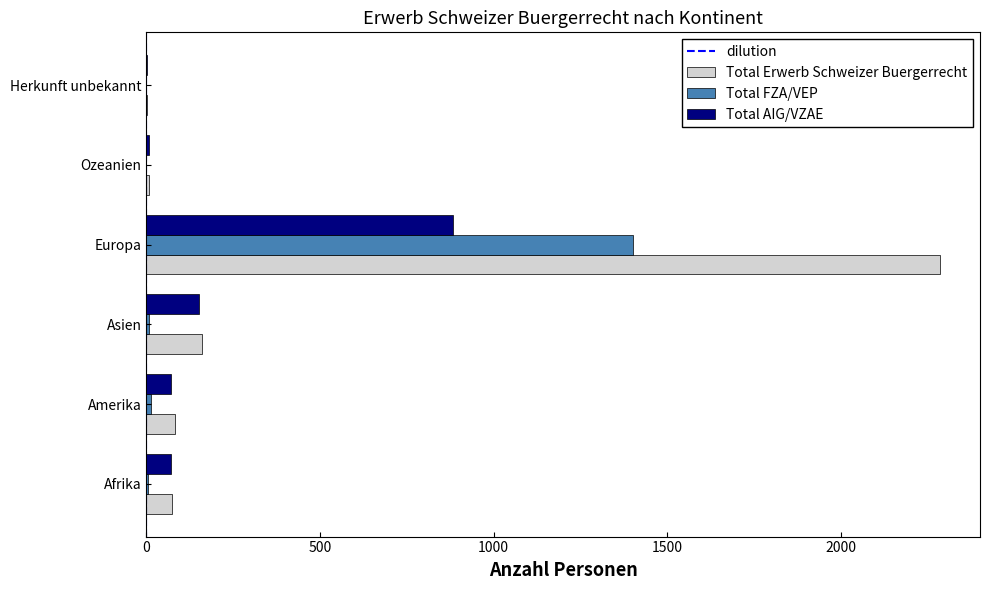

Which series changed the most between Amerika and Europa?

Total Erwerb Schweizer Buergerrecht